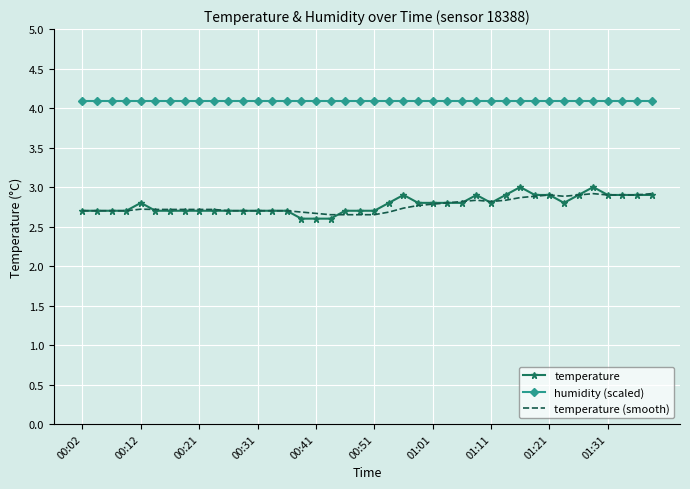

Which series has the largest total across all categories?

humidity (scaled)